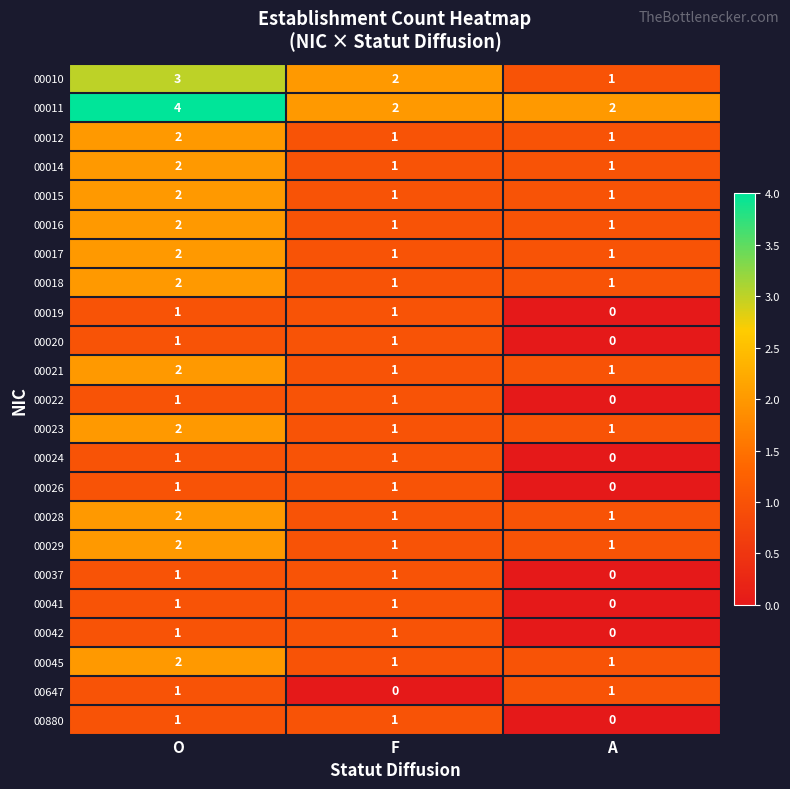

How many values in the 00014 series exceed 1?

1